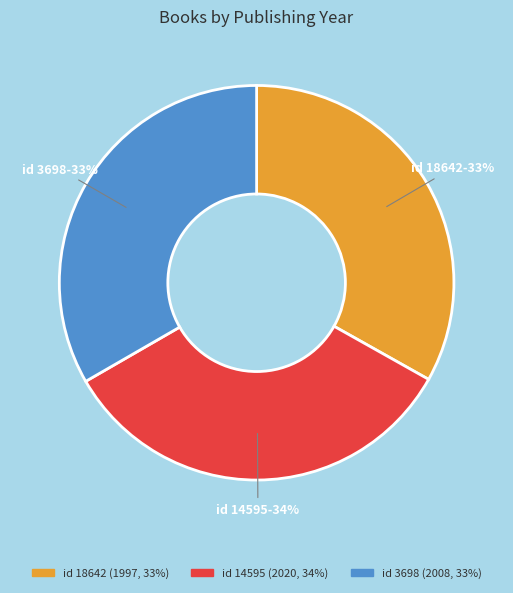

To the nearest percent, what is the average slice percentage?

33%